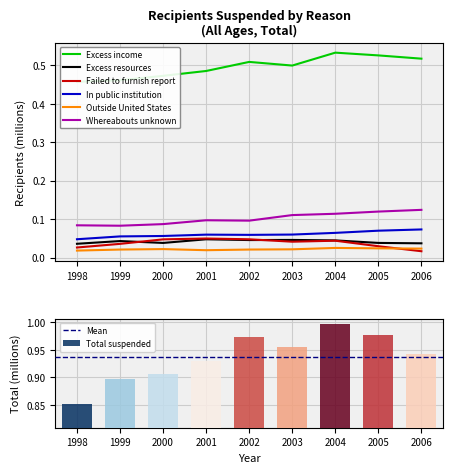

Which series has the largest total across all categories?

Excess income